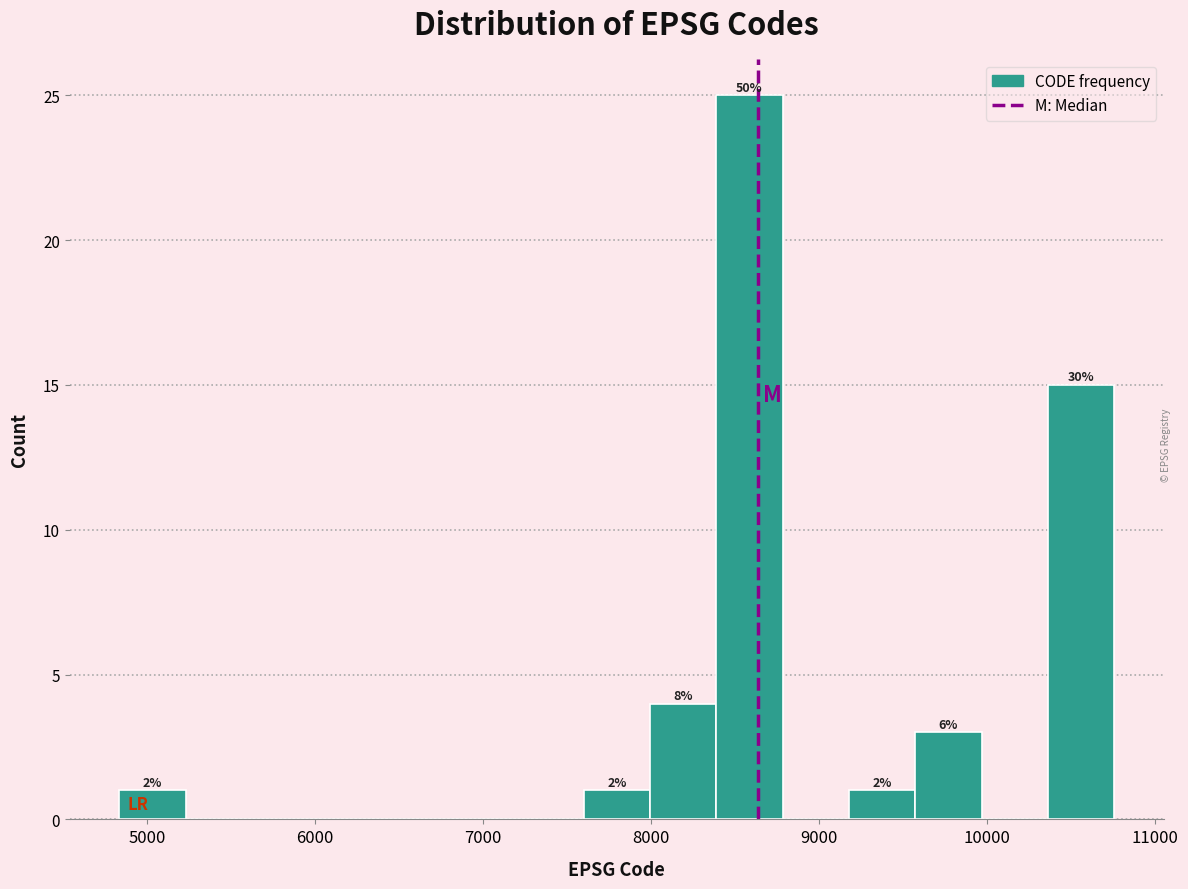

Read against the x-axis, roughly where is the centre of the tallest bar?

8600